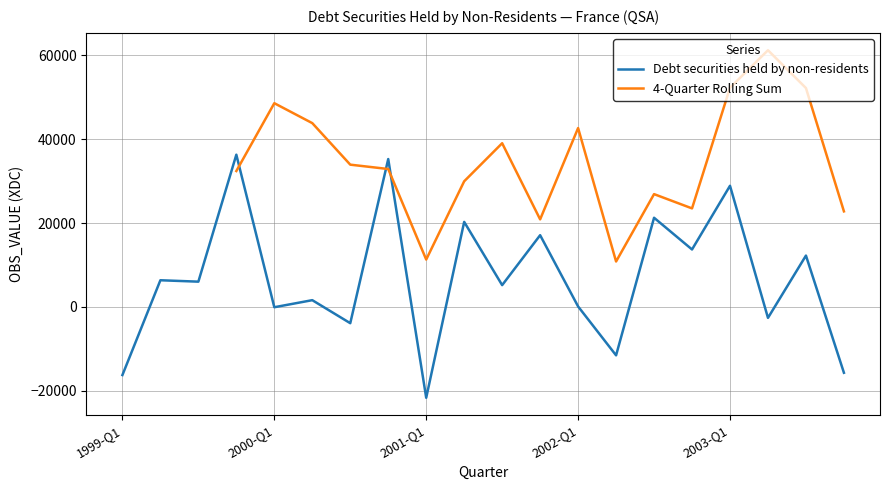

Rank the categories by value from lowest to highest.

2001-Q1, 1999-Q1, 2003-Q4, 2002-Q2, 2000-Q3, 2003-Q2, 2000-Q1, 2002-Q1, 2000-Q2, 2001-Q3, 1999-Q3, 1999-Q2, 2003-Q3, 2002-Q4, 2001-Q4, 2001-Q2, 2002-Q3, 2003-Q1, 2000-Q4, 1999-Q4